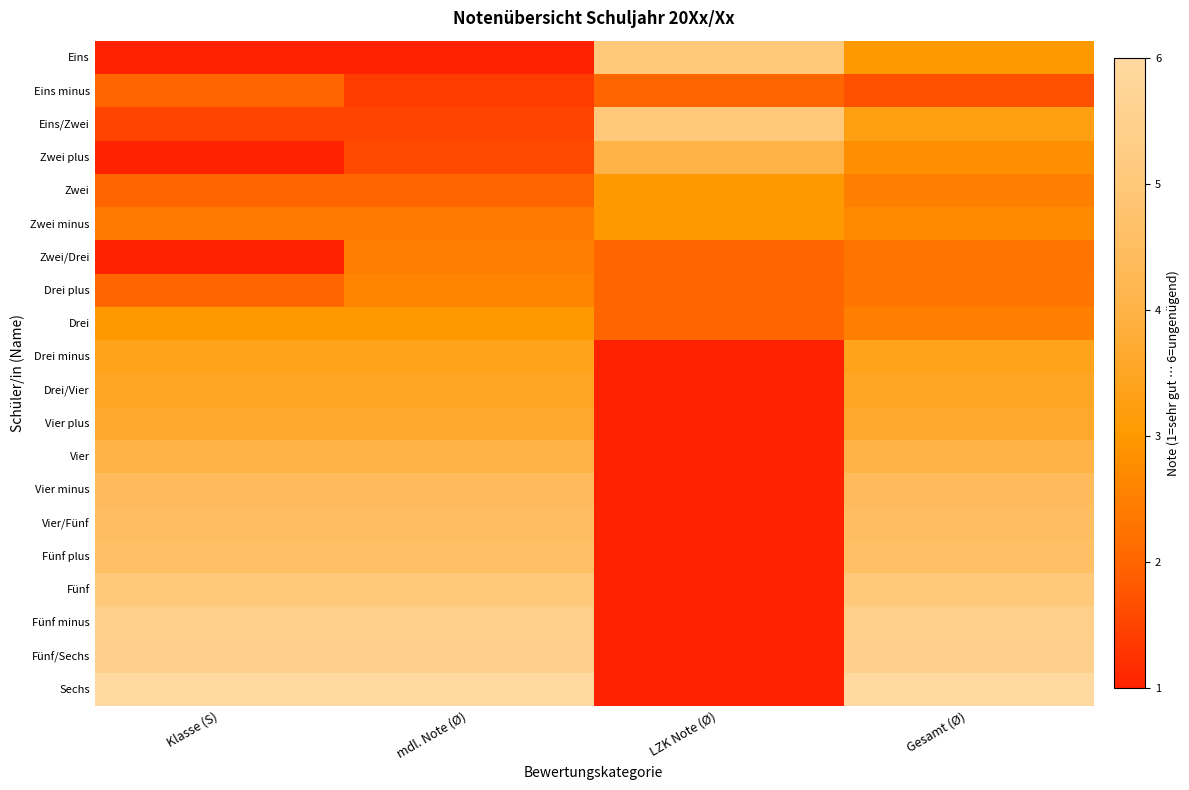

Which has a higher value, Klasse (S) or mdl. Note (Ø)?

Klasse (S)